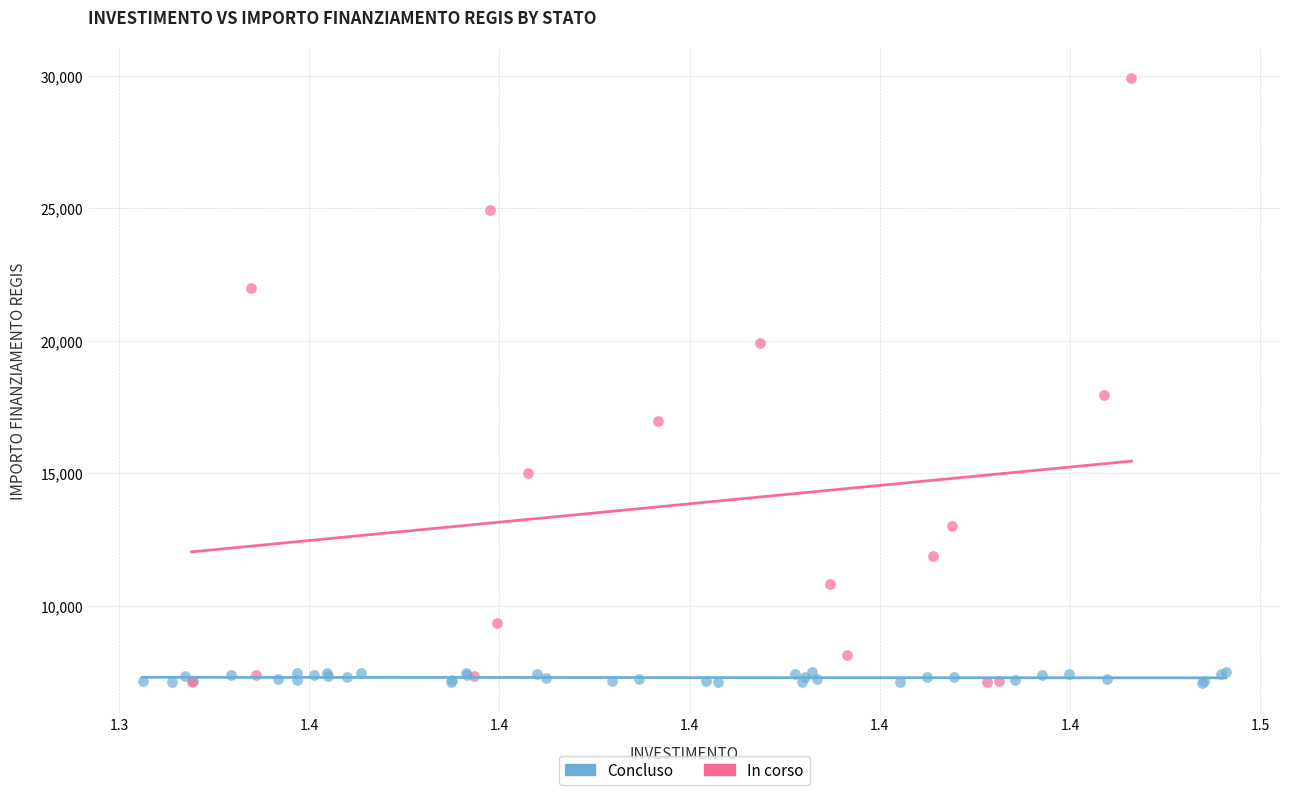

Which series has the largest Y range (max minus min)?

In corso